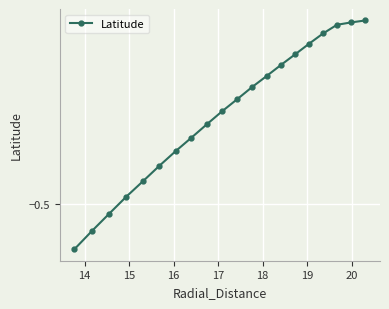

Does the chart have visible grid lines?

Yes